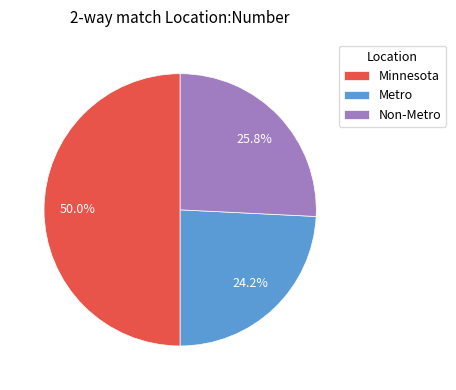

To the nearest percent, what percentage of the pie is Non-Metro?

26%